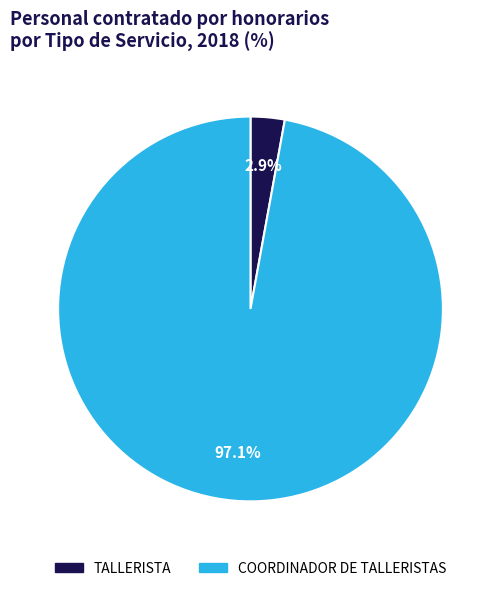

To the nearest percent, what is the average slice percentage?

50%